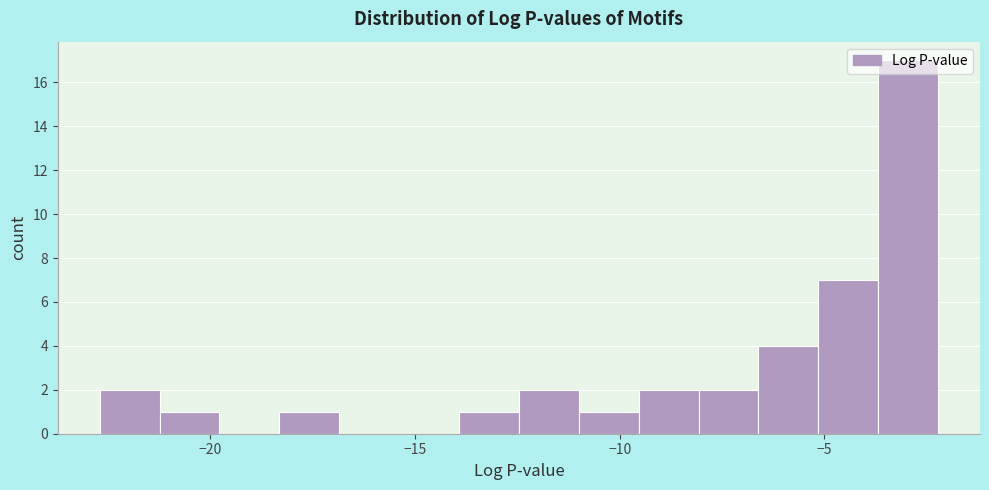

Around what value on the x-axis is the tallest bar? Give the approximate position of its centre, as read against the axis.

-3.0